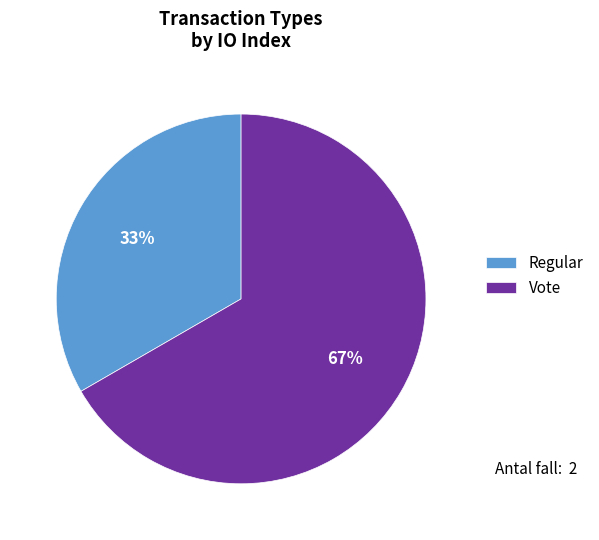

The Regular slice represents 33% of the pie. True or false?

True